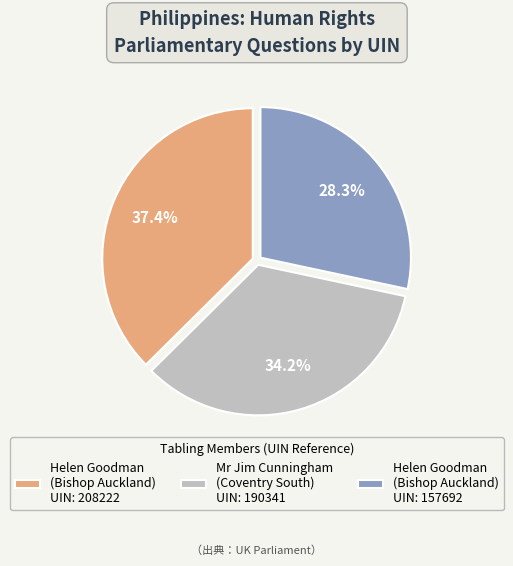

Rank the categories by value from lowest to highest.

Helen Goodman (Bishop Auckland) UIN: 157692, Mr Jim Cunningham (Coventry South) UIN: 190341, Helen Goodman (Bishop Auckland) UIN: 208222